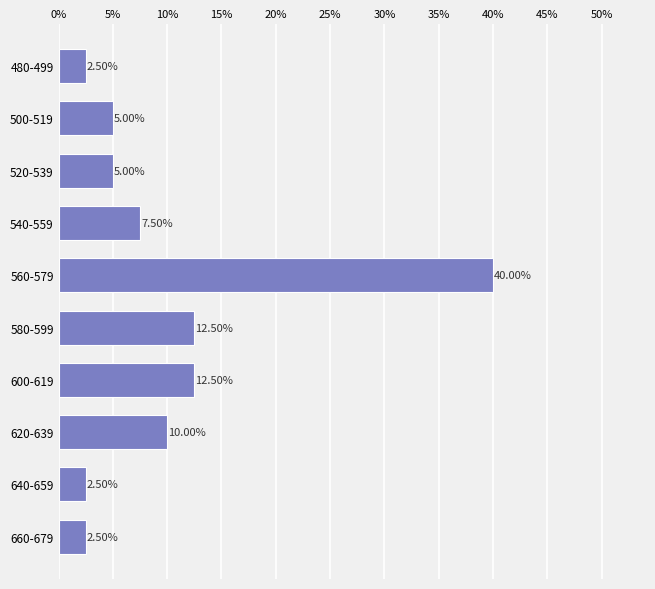

Count the number of categories in the chart.

10